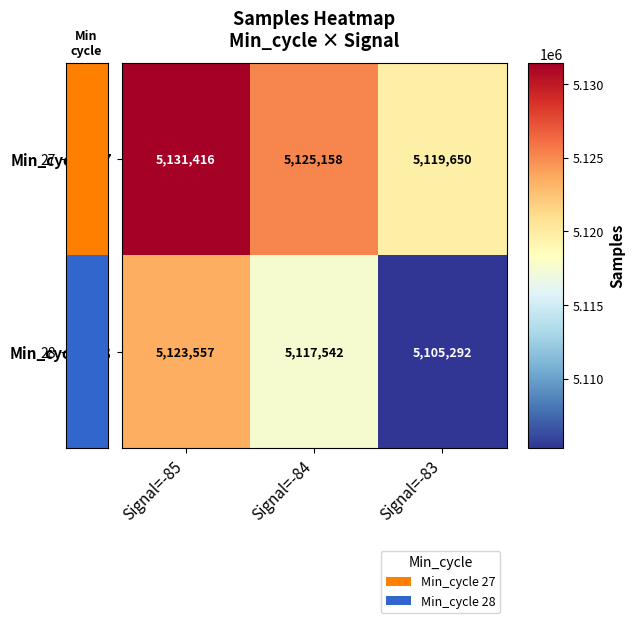

Between Signal=-85 and Signal=-84, which series saw the biggest shift?

Min_cycle=27